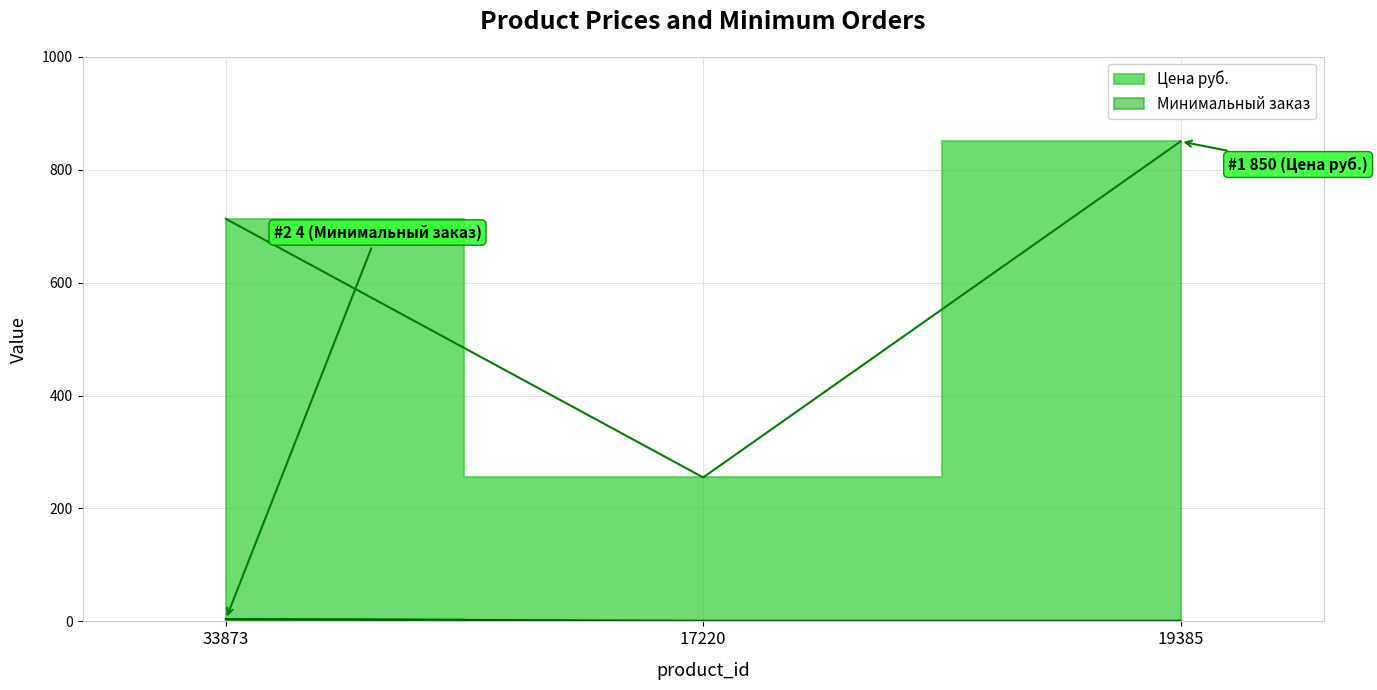

What is the spread (max minus min) of values at 33873?

709